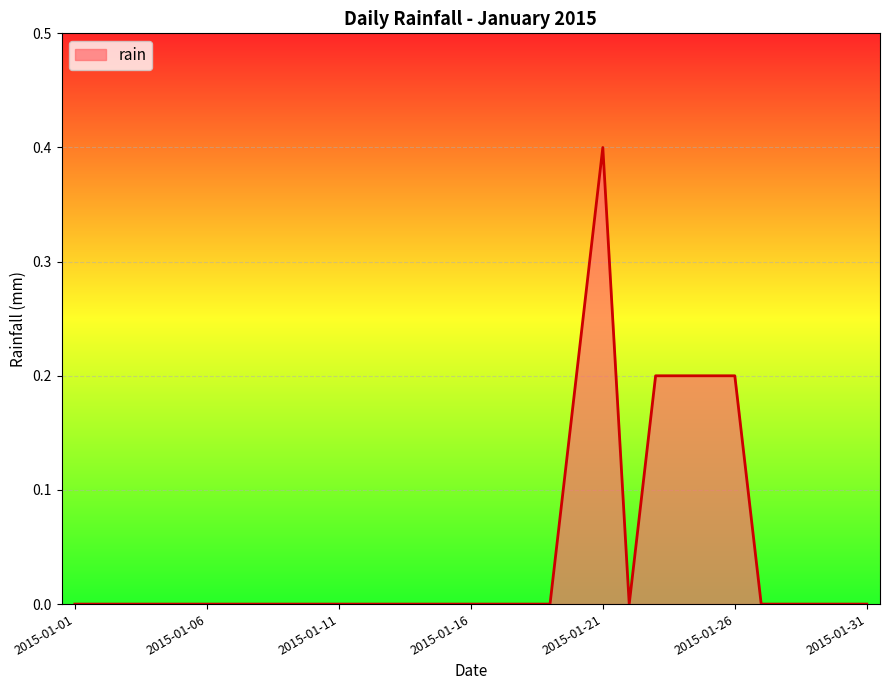

How many lines are shown in the chart?

1